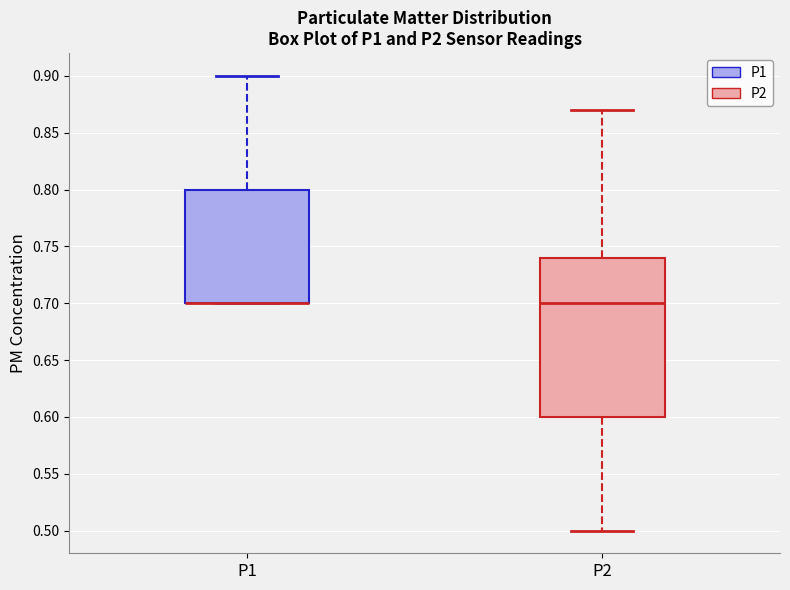

Reading left to right, read every box against the y-axis: the position of its median line, the range the box covers, and the ends of its whiskers. The values are not printed on the chart, so give them approximately, as read against the axis.

P1: median 0.70 (drawn on the box's lower edge), box 0.70 to 0.80, whiskers 0.70 to 0.90
P2: median 0.70, box 0.60 to 0.74, whiskers 0.50 to 0.87